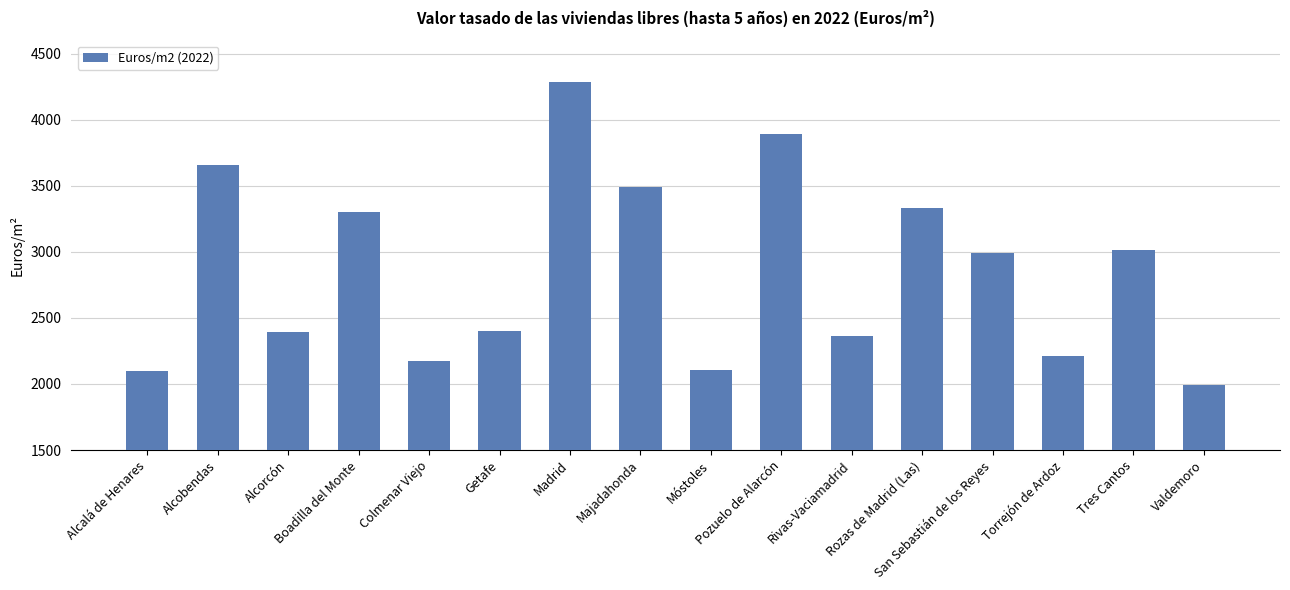

Does the chart contain any negative values?

No